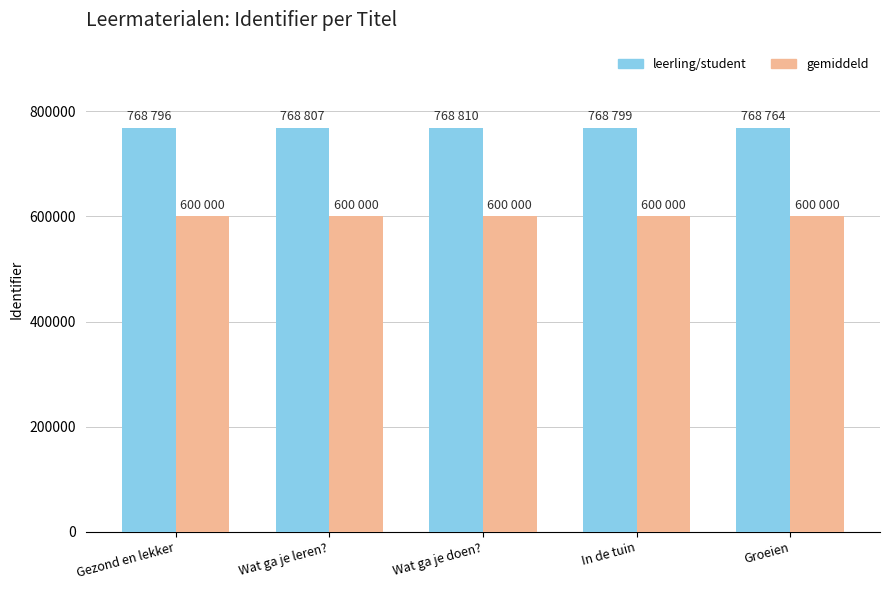

Is the value of leerling/student at Groeien greater than the value of gemiddeld at Gezond en lekker?

Yes